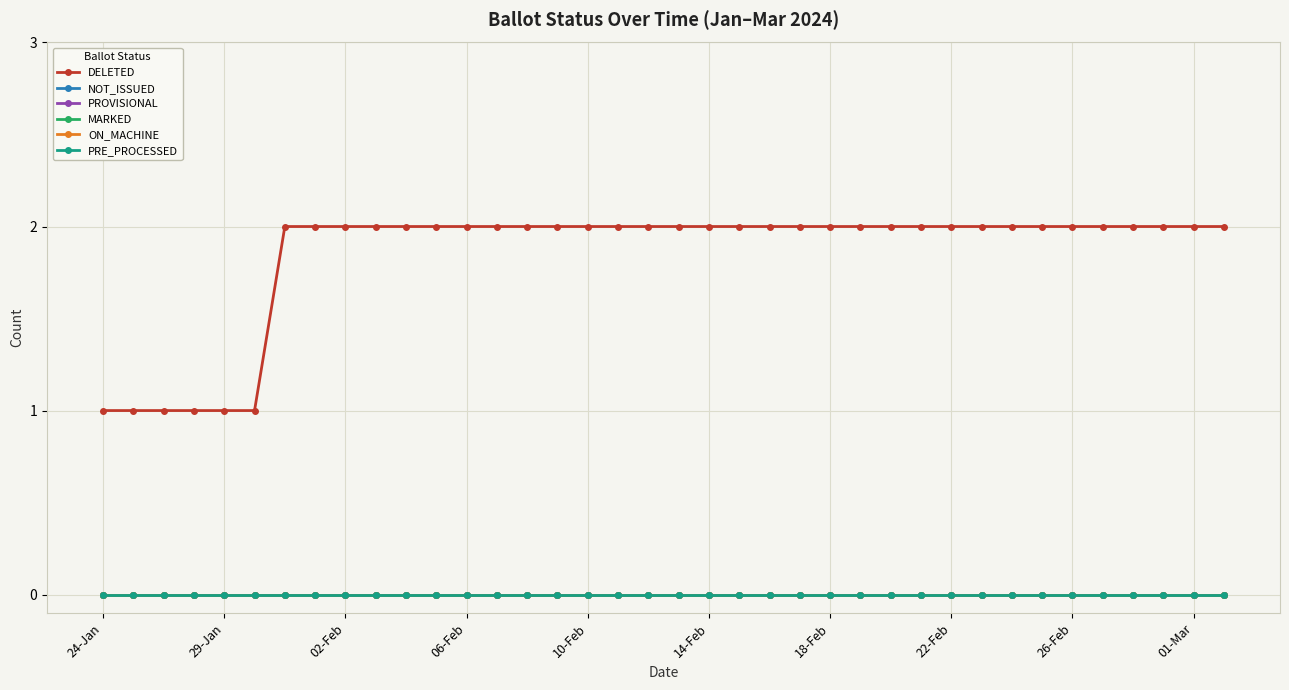

Does the chart have visible grid lines?

Yes